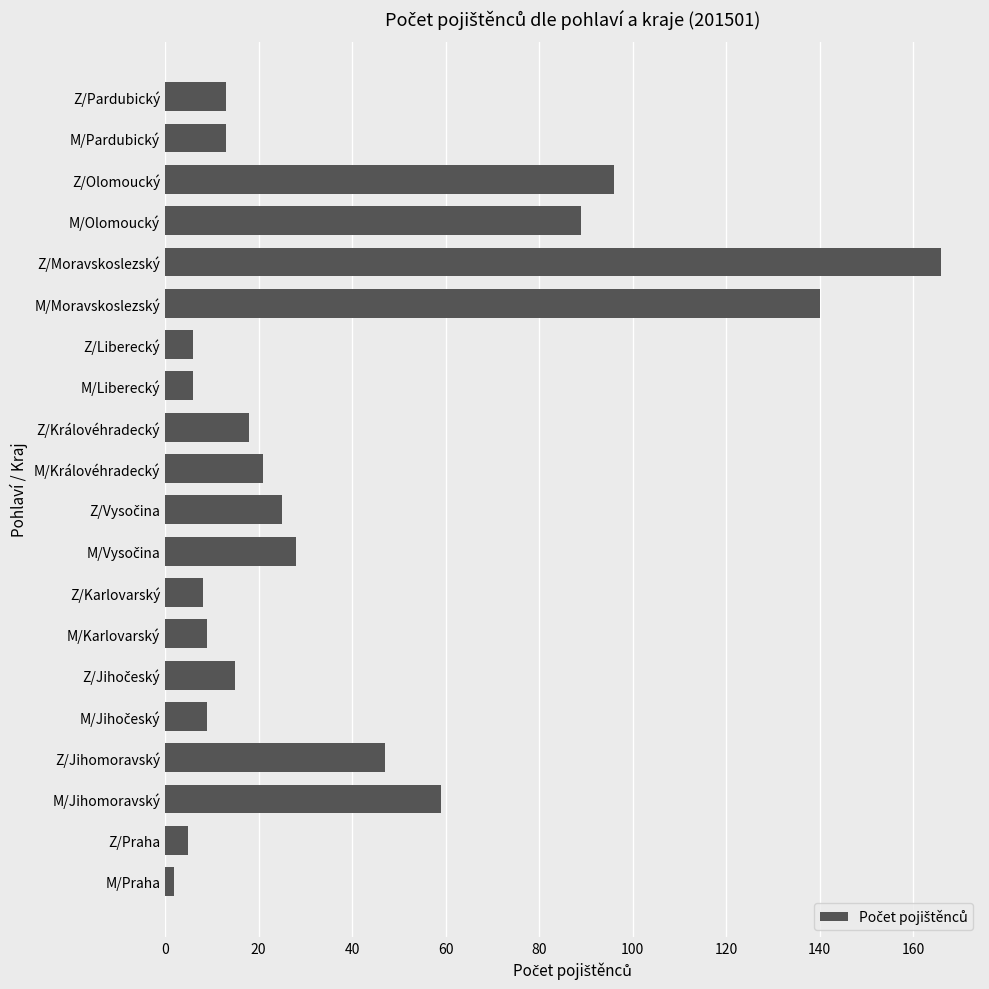

What is the difference between the second highest and minimum values?

138